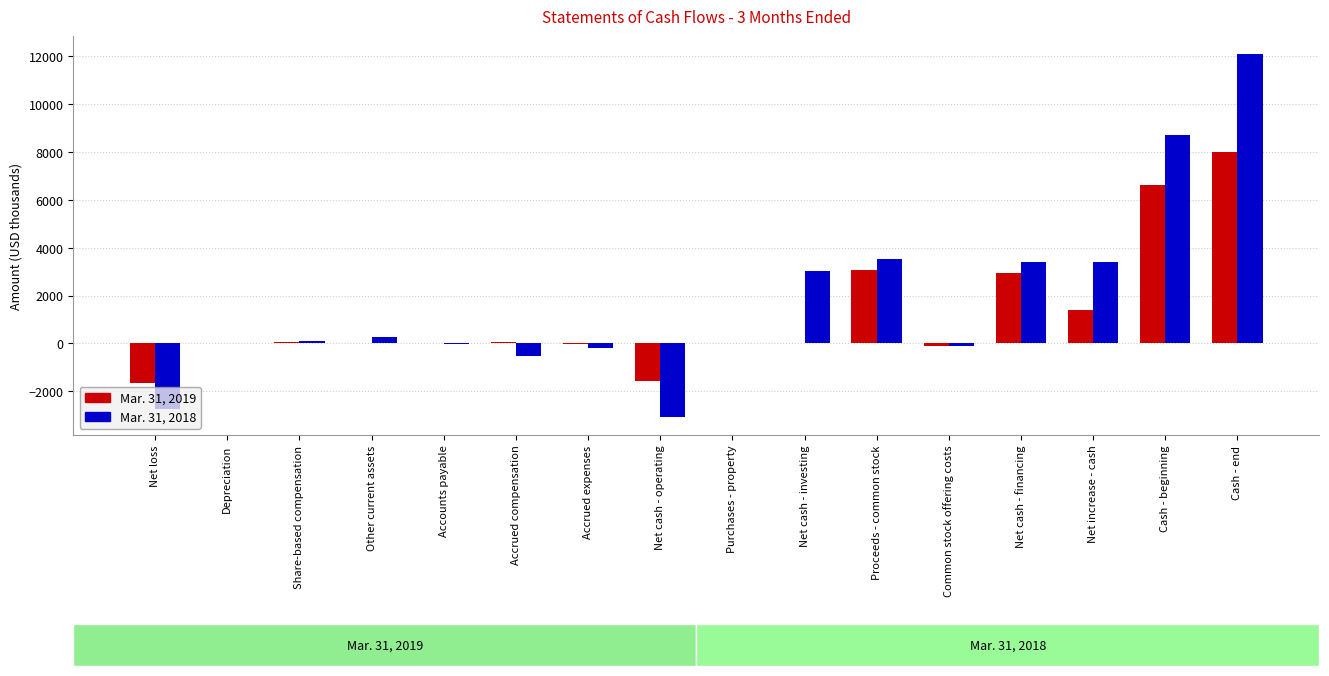

The value of Mar. 31, 2019 at Depreciation is 5. True or false?

True